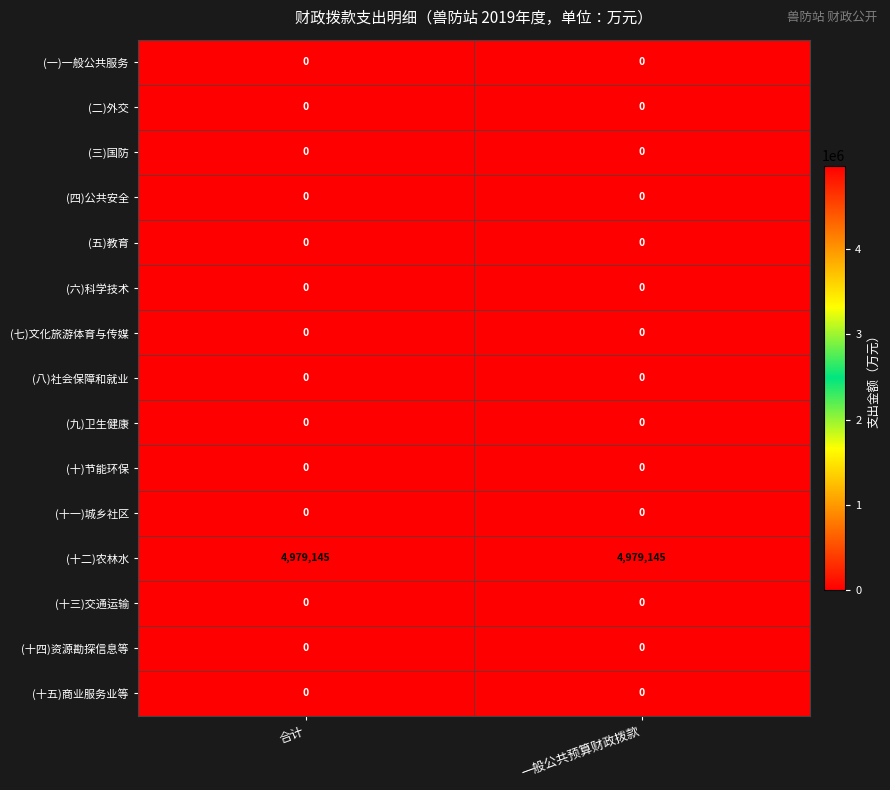

What is the difference between the highest and lowest values at 一般公共预算财政拨款?

4979145